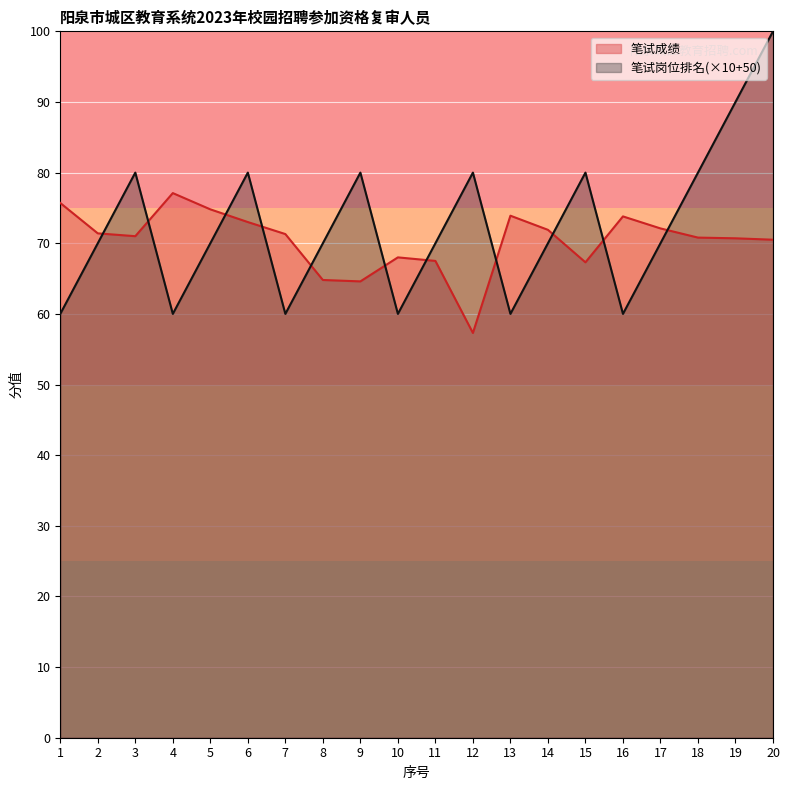

What is the approximate value of 笔试岗位排名 at 20?

100.0